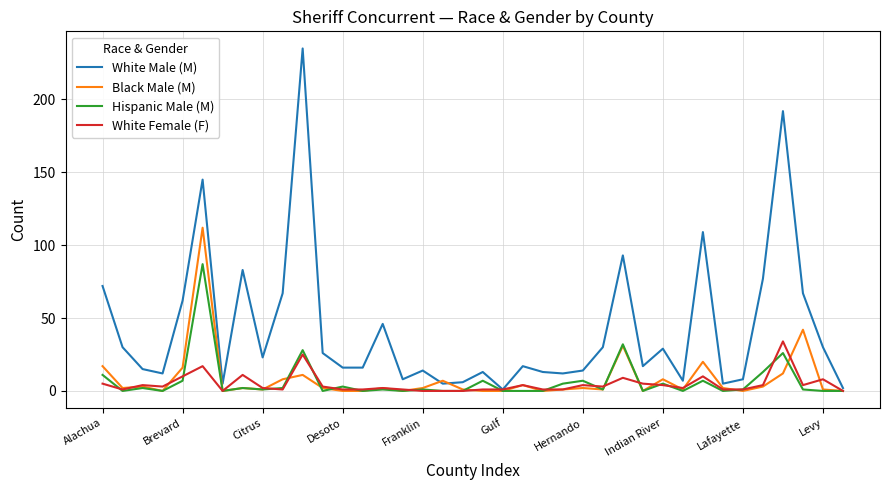

List the series in order of their peak value, lowest first.

White Female (F), Hispanic Male (M), Black Male (M), White Male (M)